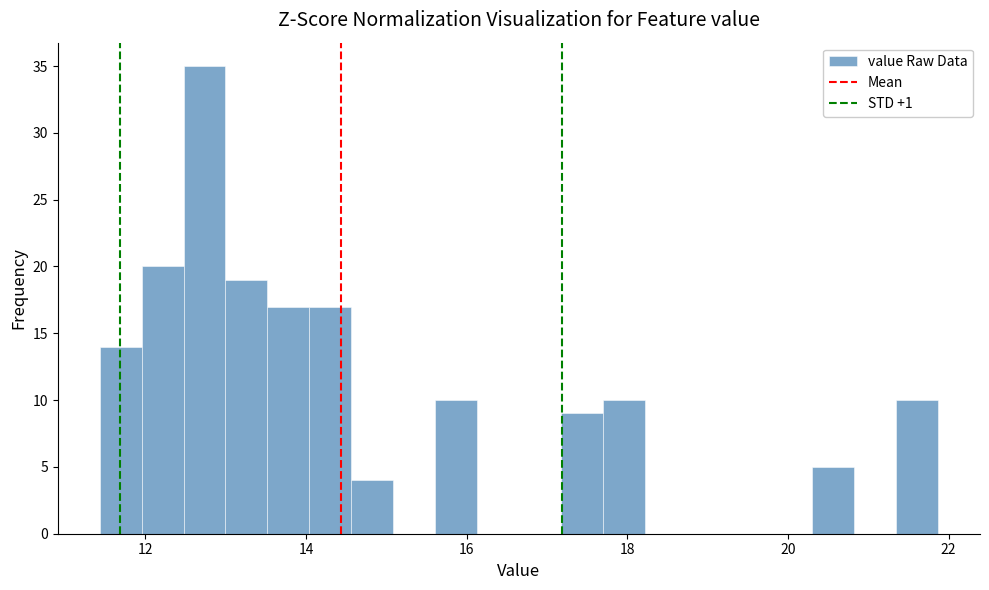

Read against the x-axis, roughly where is the centre of the tallest bar?

12.8